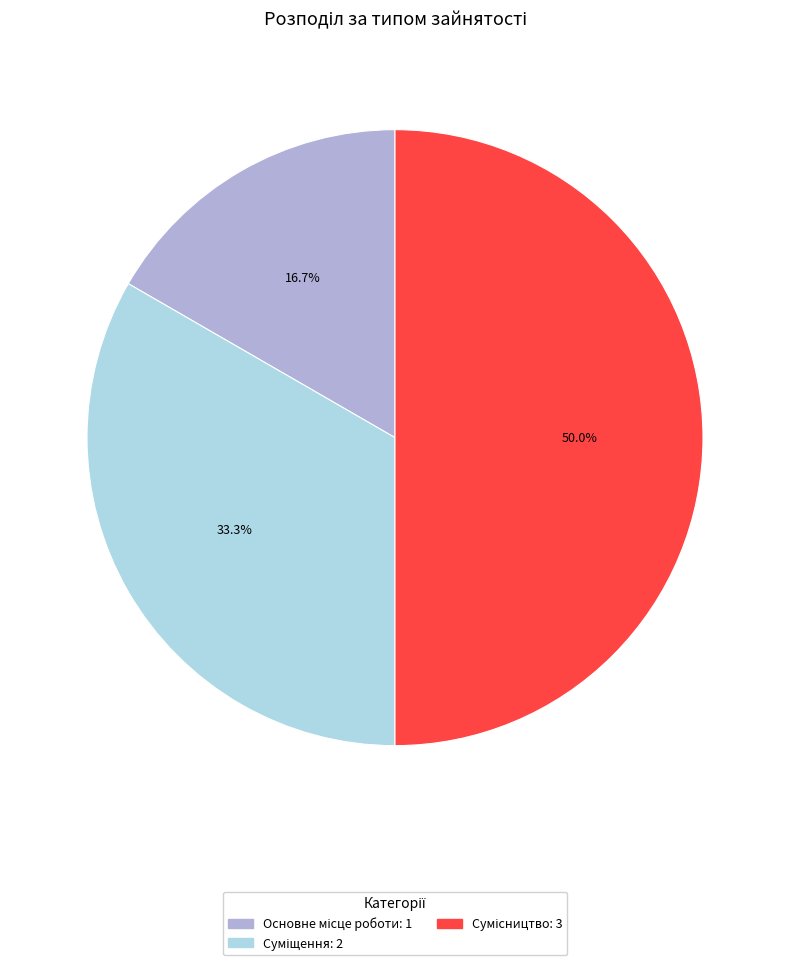

How many segments does this pie chart have?

3